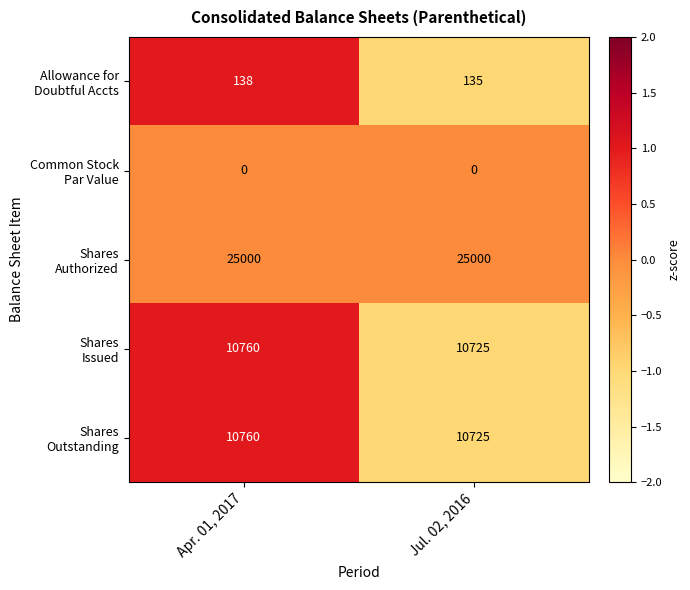

What is the spread (max minus min) of values at Jul. 02, 2016?

25000